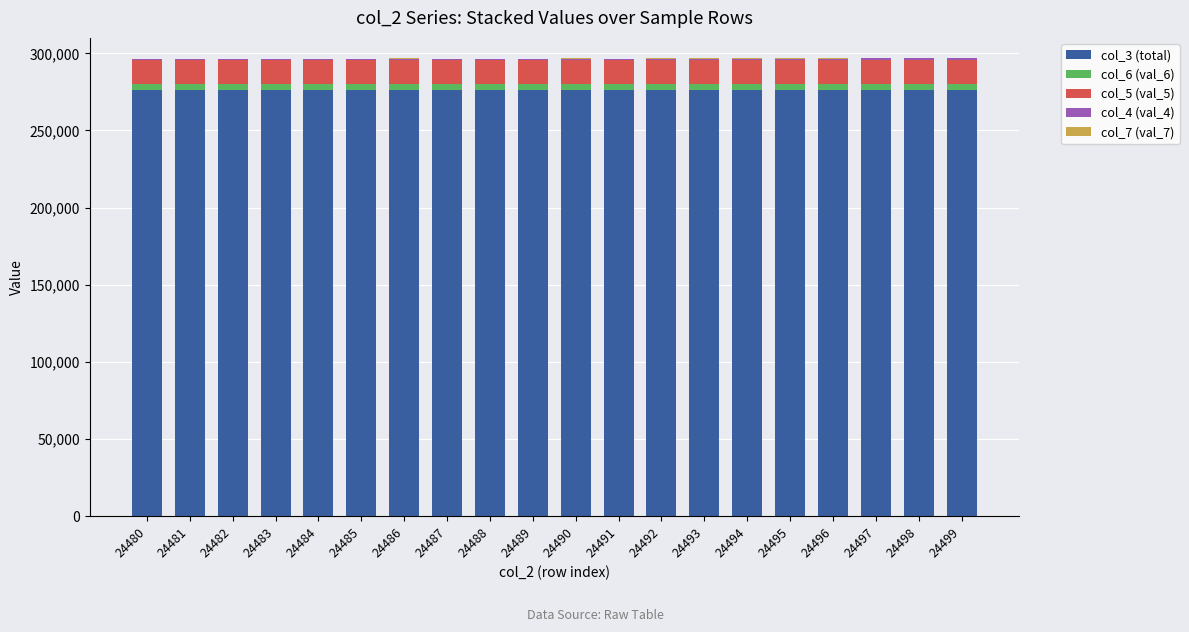

The col_3 (total) series shows 56192 at 24498. True or false?

False